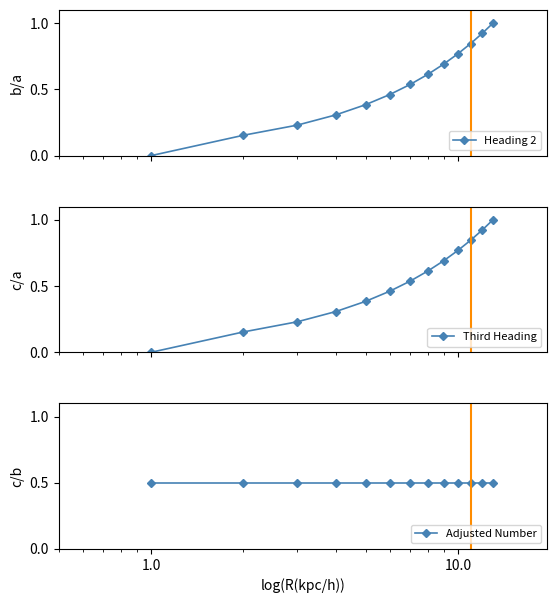

True or false: Heading 2 has more than 2 interior local peaks.

False